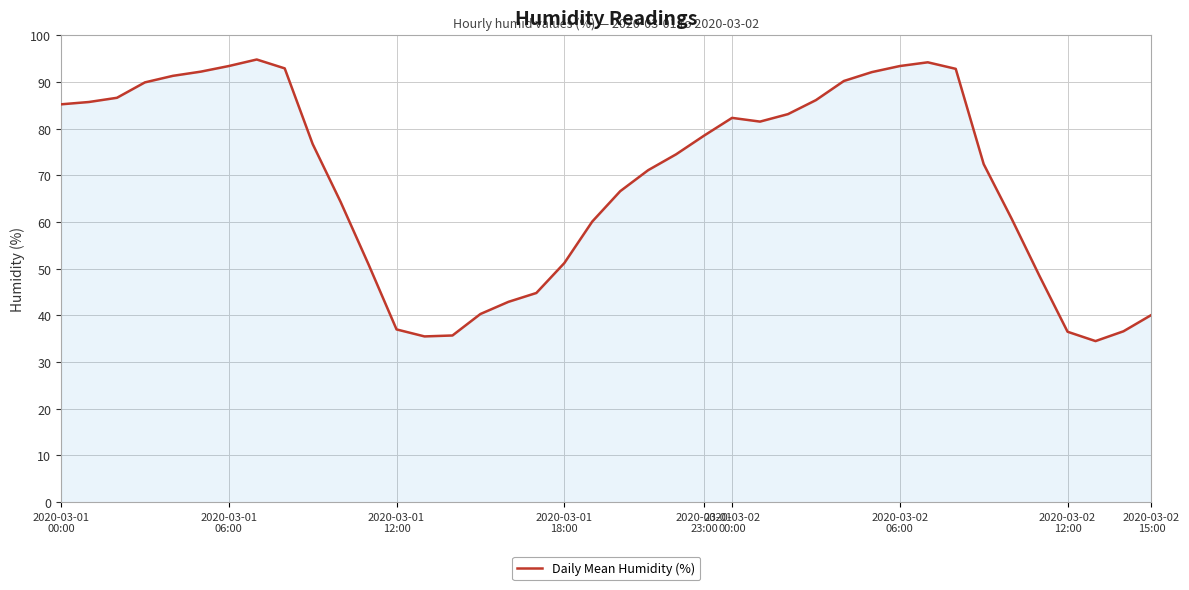

What is the smallest value displayed?

34.5